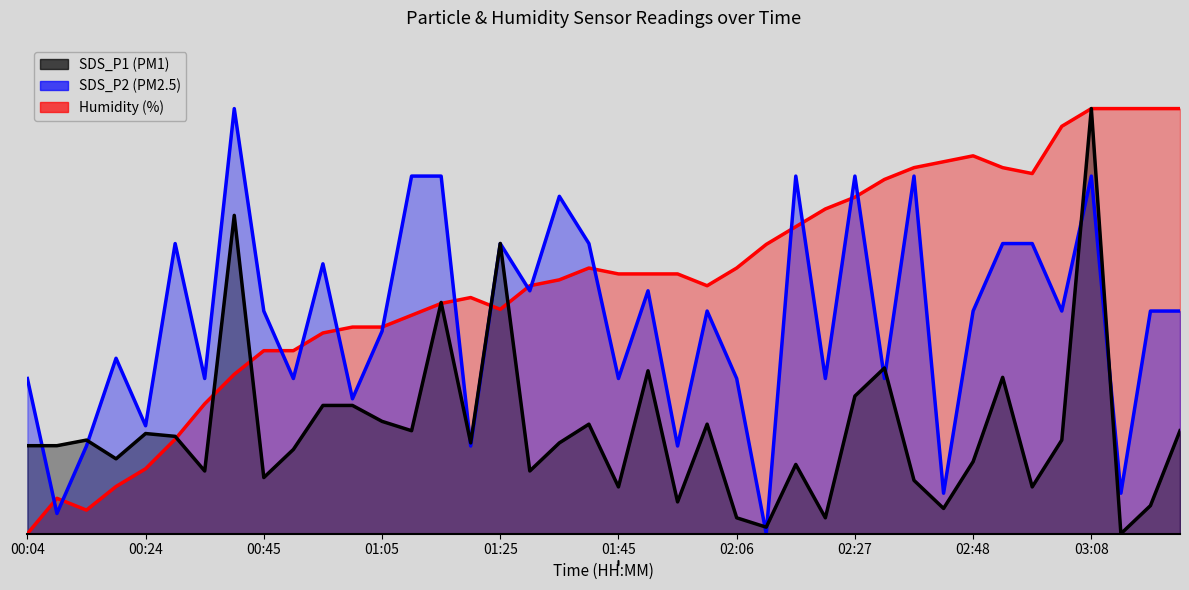

How many interior local peaks does the SDS_P1 series have?

12